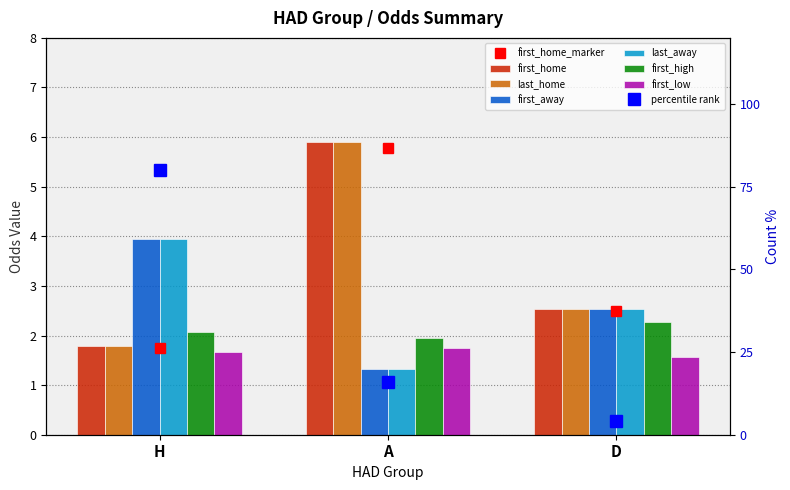

Does the chart contain any negative values?

No